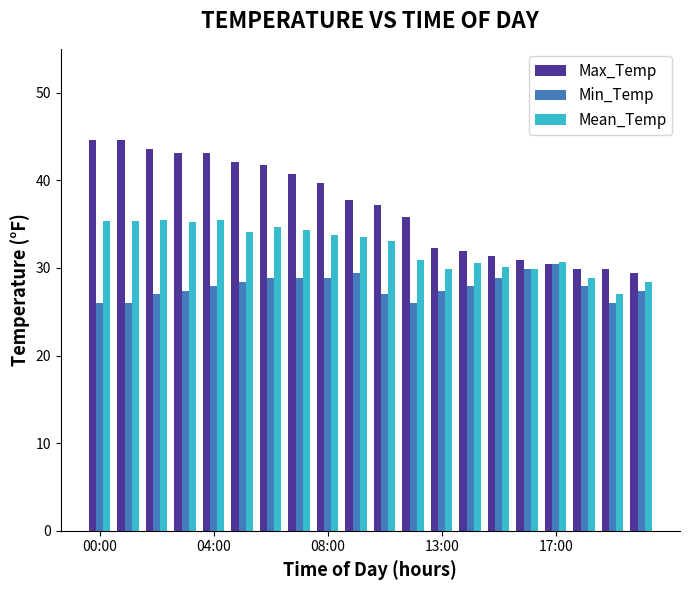

Which series has the largest total across all categories?

Max_Temp